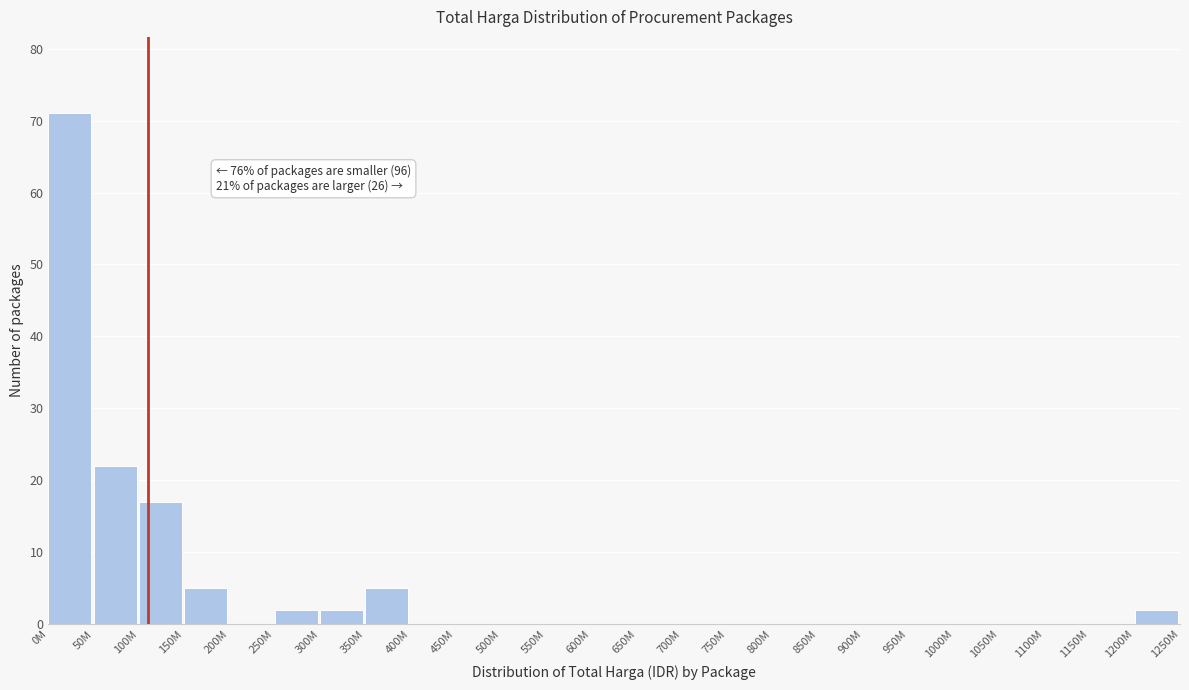

Reading right to left, list all the values displayed in this chart.

1200M=2	1150M=0	1100M=0	1050M=0	1000M=0	950M=0	900M=0	850M=0	800M=0	750M=0	700M=0	650M=0	600M=0	550M=0	500M=0	450M=0	400M=0	350M=5	300M=2	250M=2	200M=0	150M=5	100M=17	50M=22	0M=71